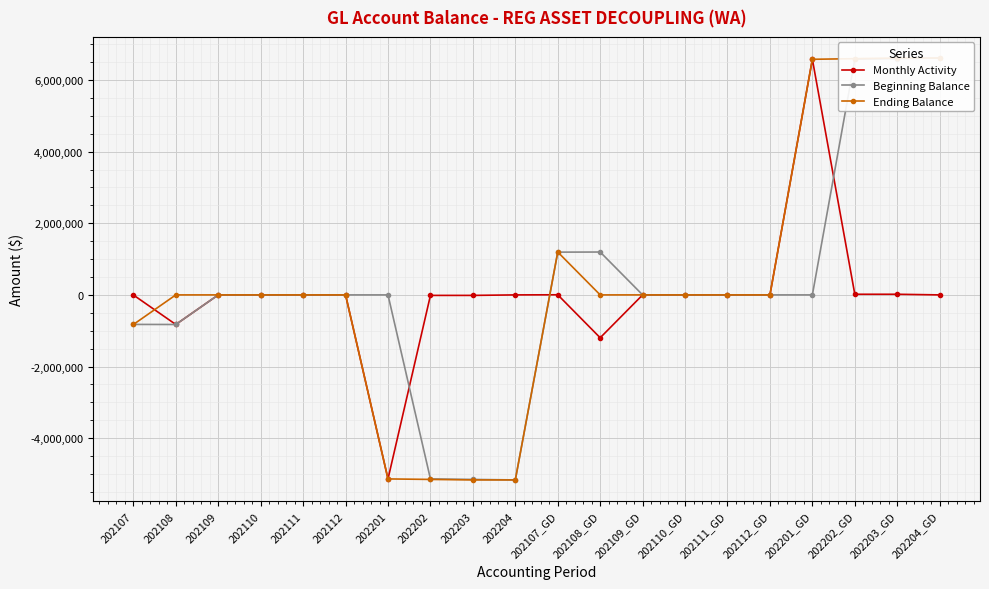

What is the lowest value of the Ending Balance series?

-5165246.0